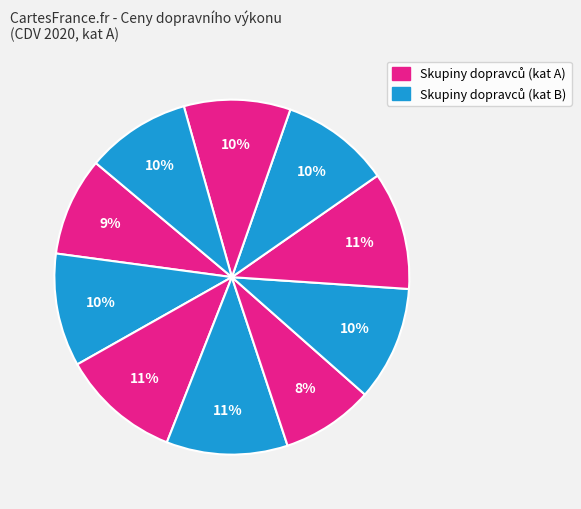

How many segments does this pie chart have?

10